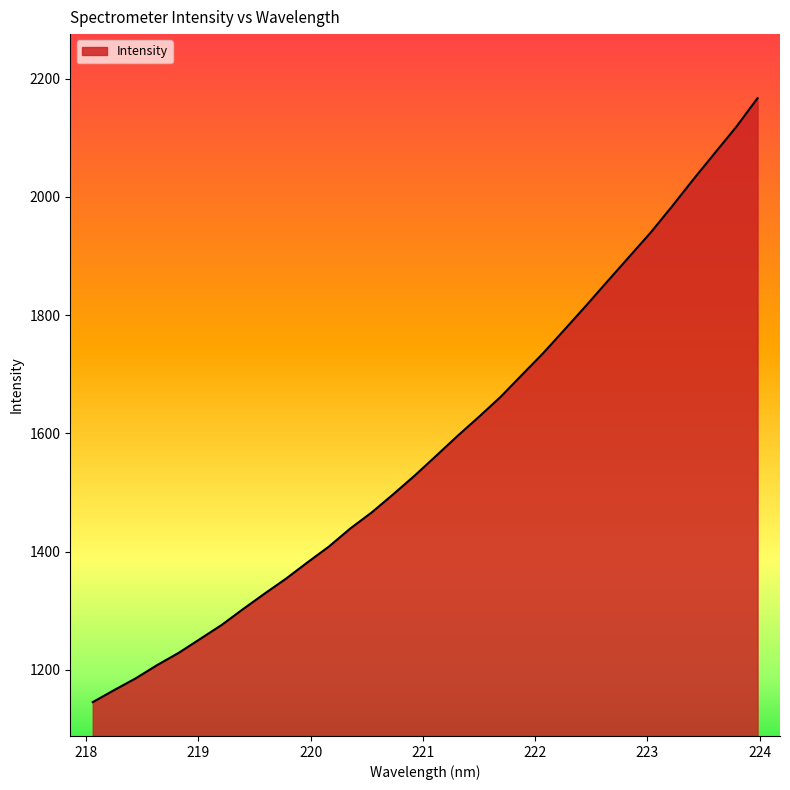

What is the minimum value shown in the chart?

1145.2